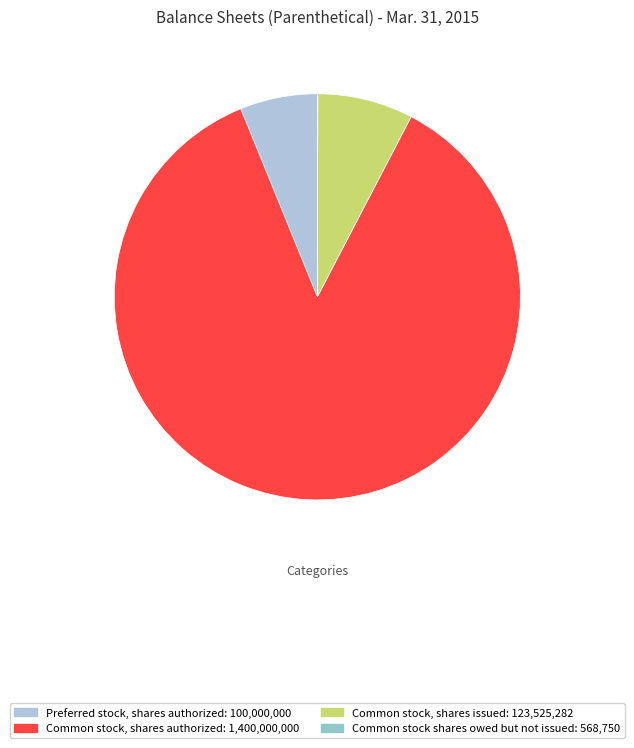

To the nearest percent, what is the combined percentage of Common stock shares owed but not issued and Common stock, shares authorized?

86%